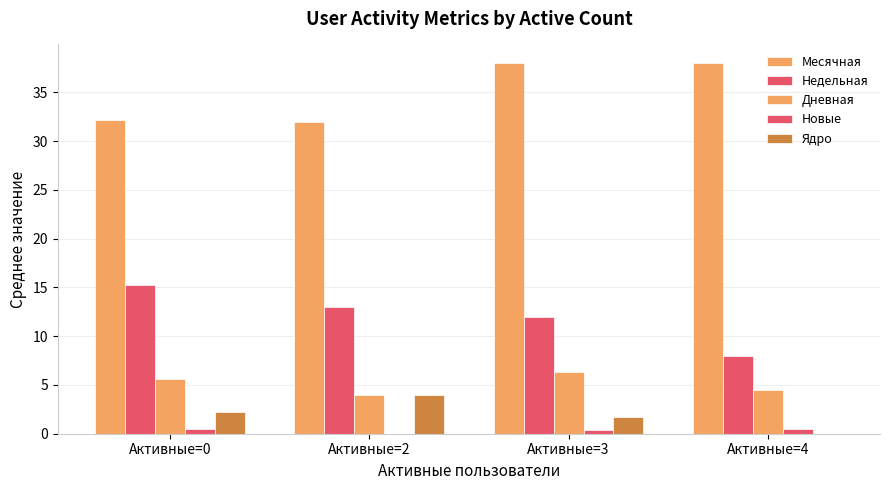

What is the value of the Ядро bar at the 3rd from the left?

1.7